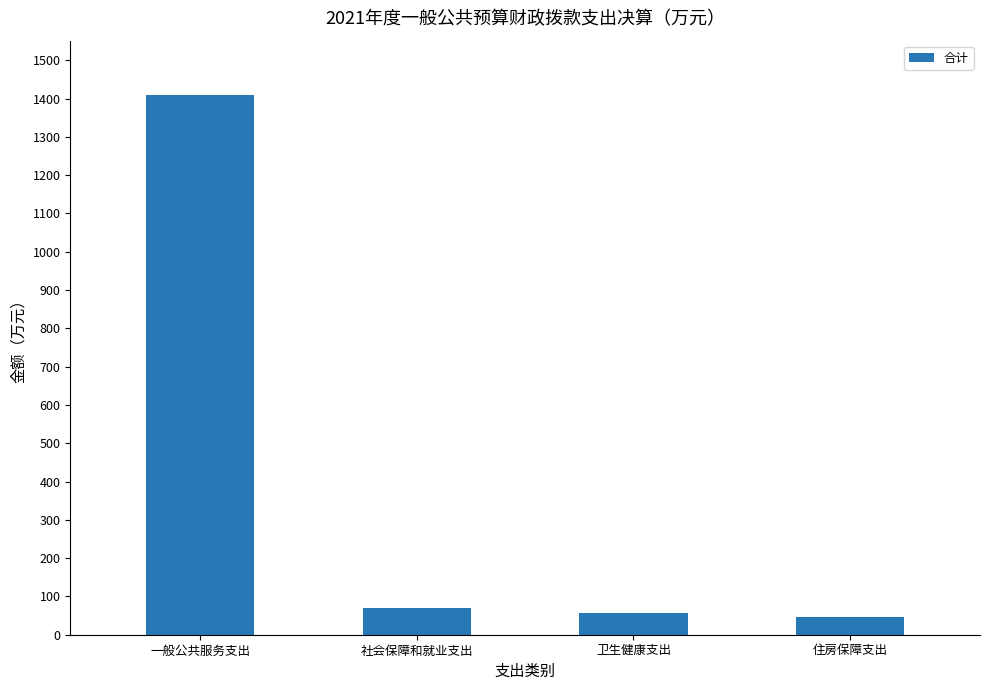

What is the minimum value shown in the chart?

45.1